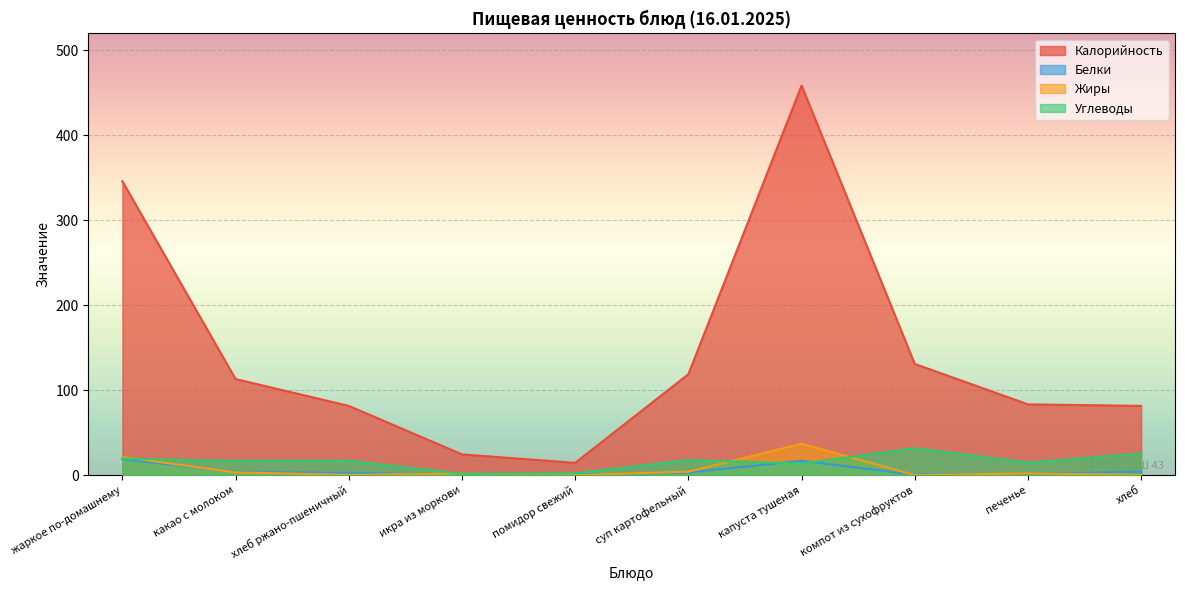

What is the label of the 6th point from the right?

помидор свежий